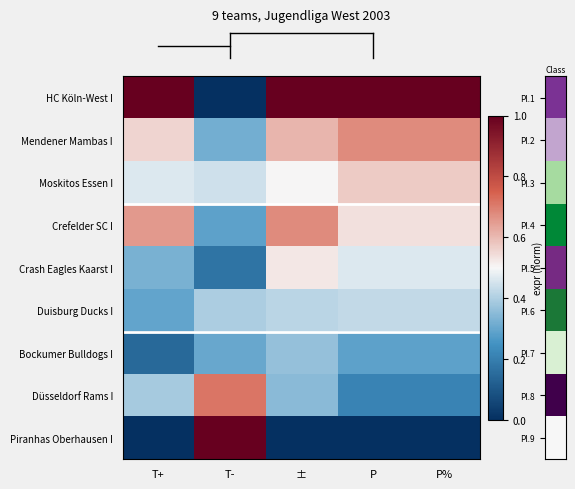

Which has a higher value, T- or ±?

±